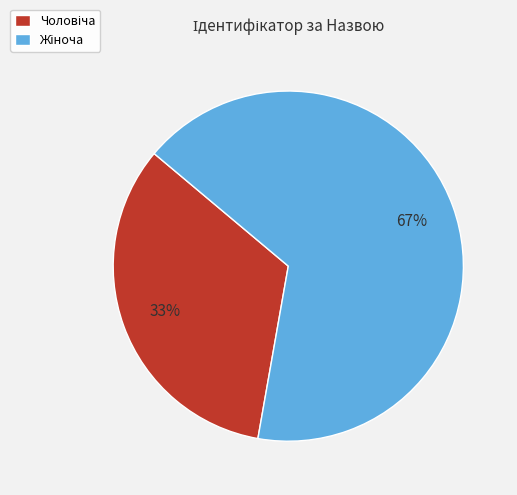

To the nearest percent, what is the average slice percentage?

50%